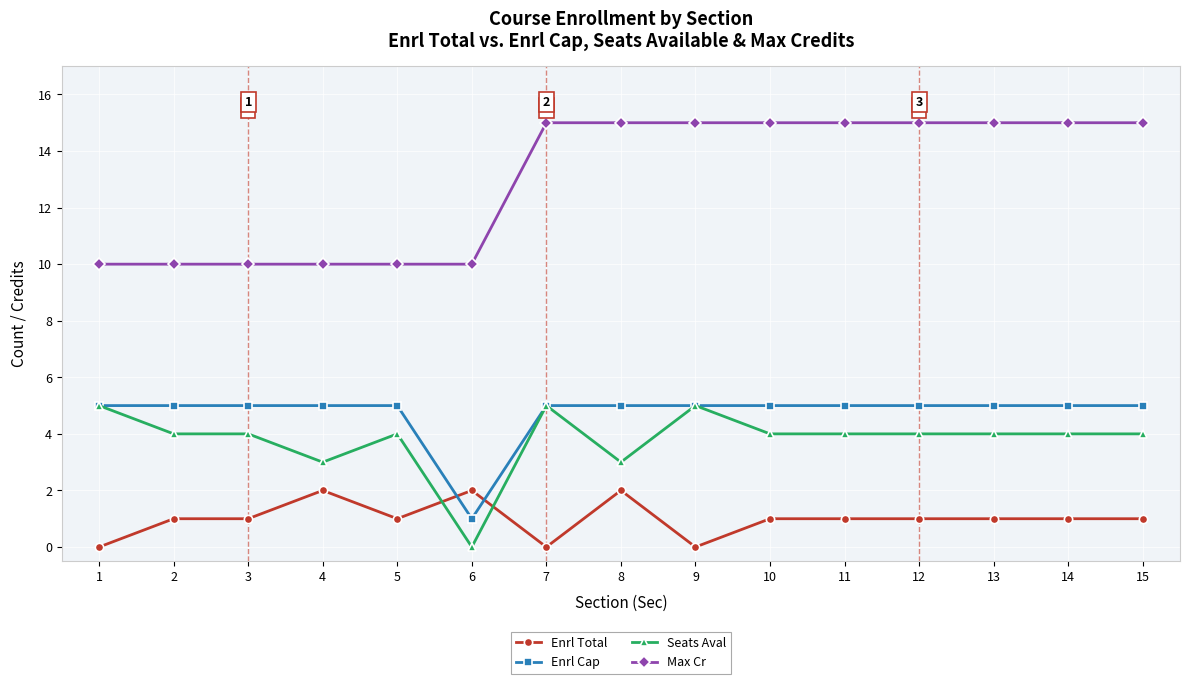

What is the difference between the second highest and second lowest values in the Max Cr series?

5